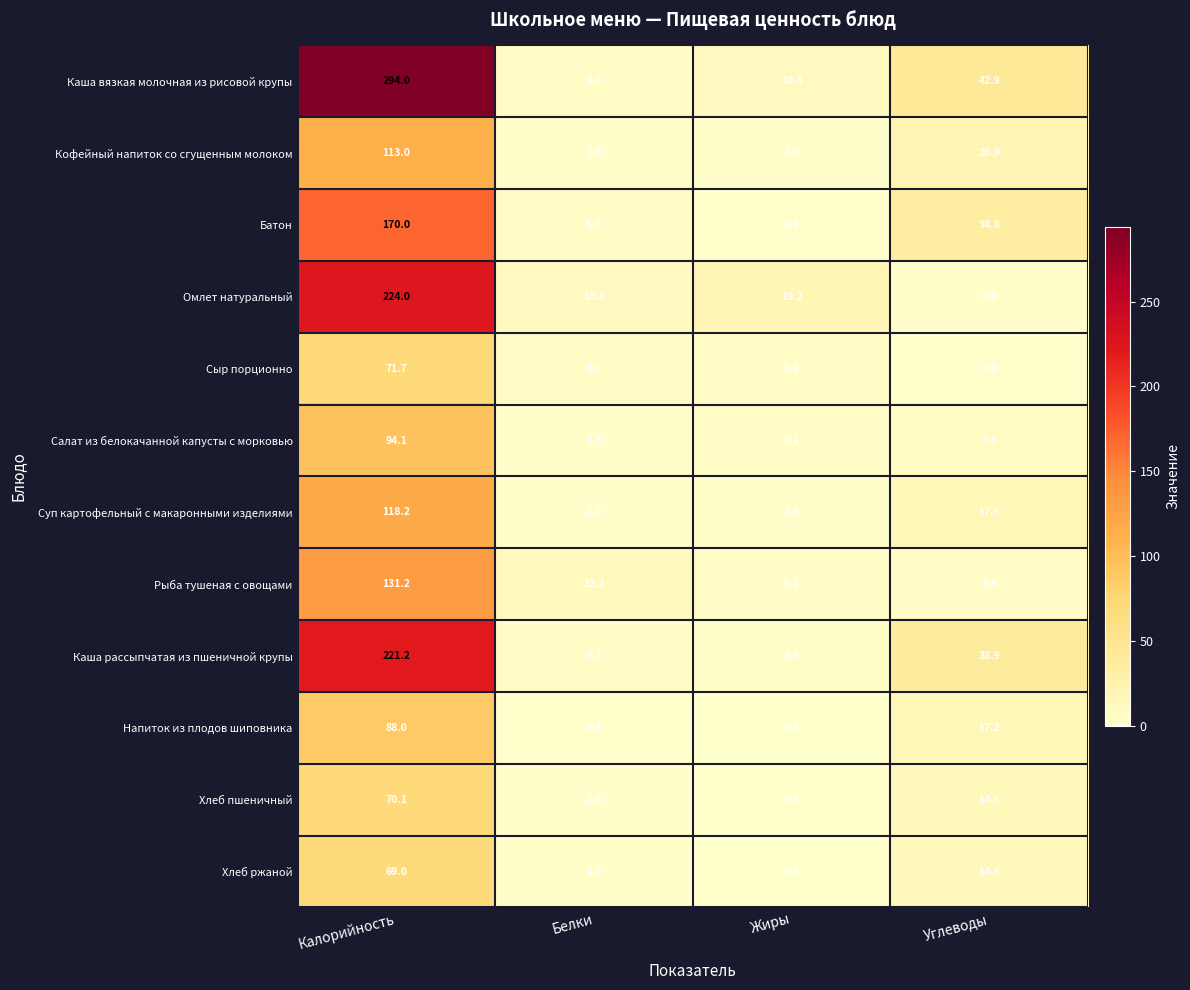

At which label does Сыр порционно reach its minimum?

Углеводы